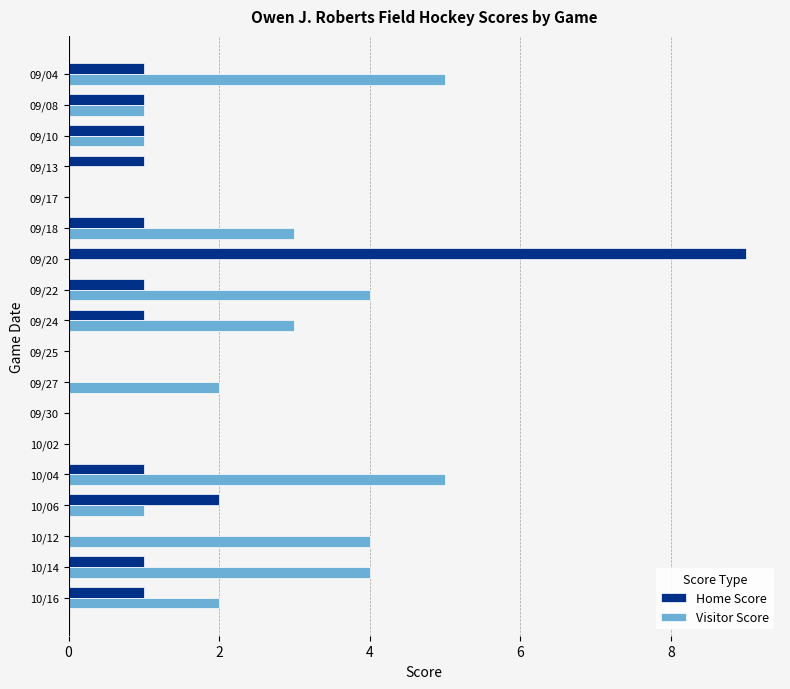

Which series changed the most between 10/06 and 09/27?

Home Score